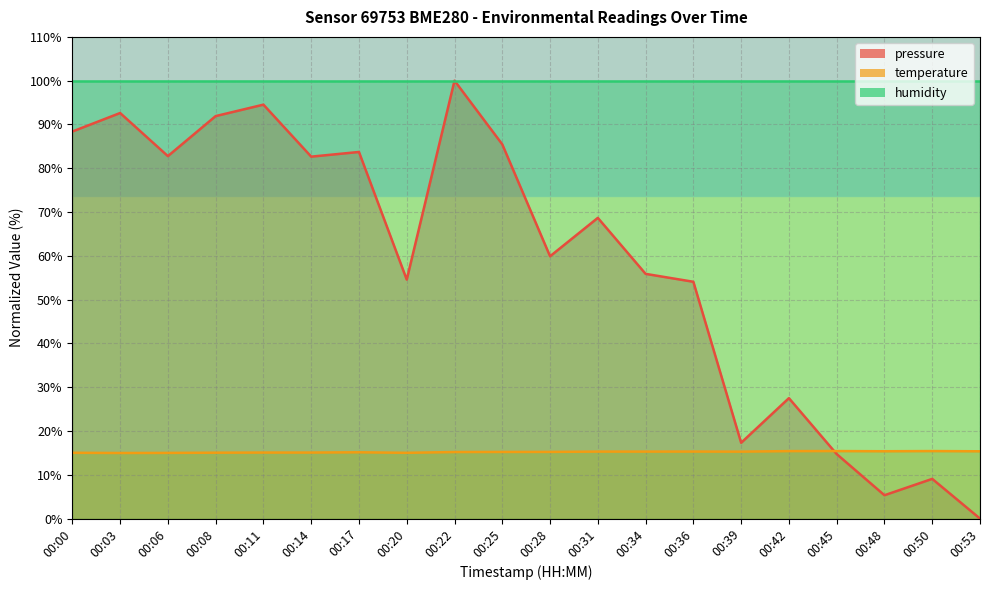

At which category is the sum across all series the highest?

00:22